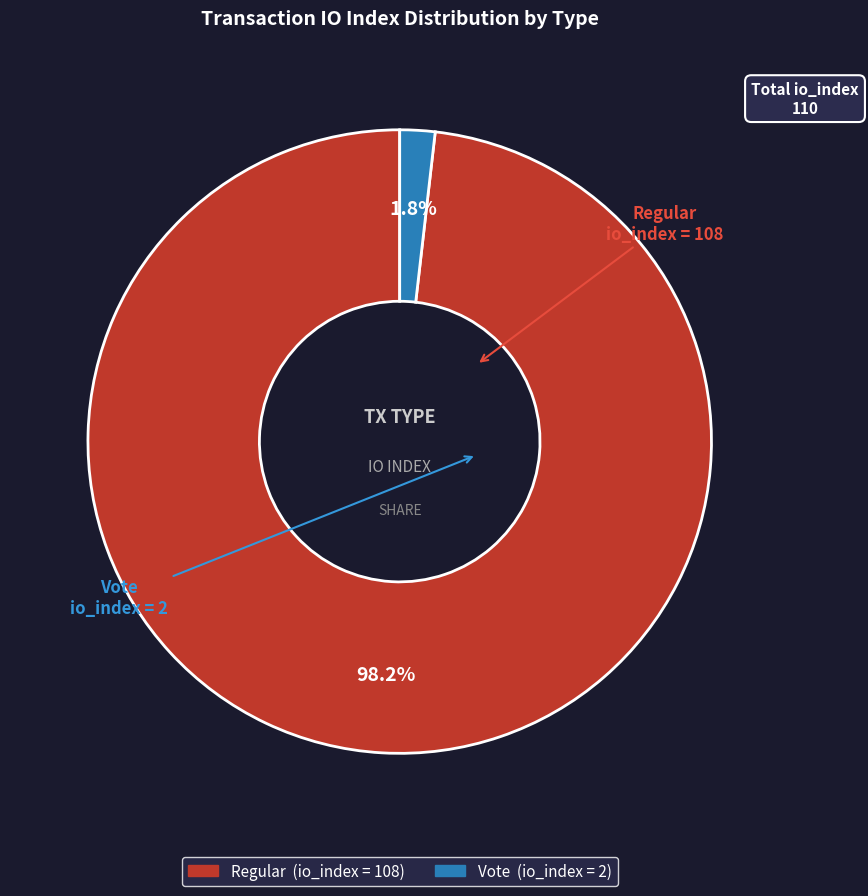

Which category accounts for the majority?

Regular